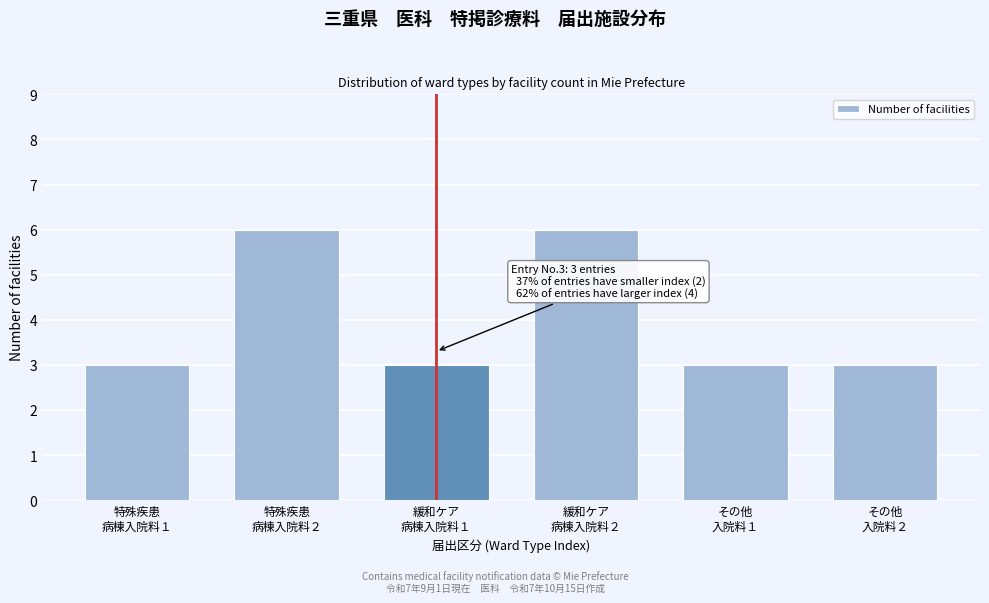

Reading left to right, what are all the values shown in this chart?

3	6	3	6	3	3